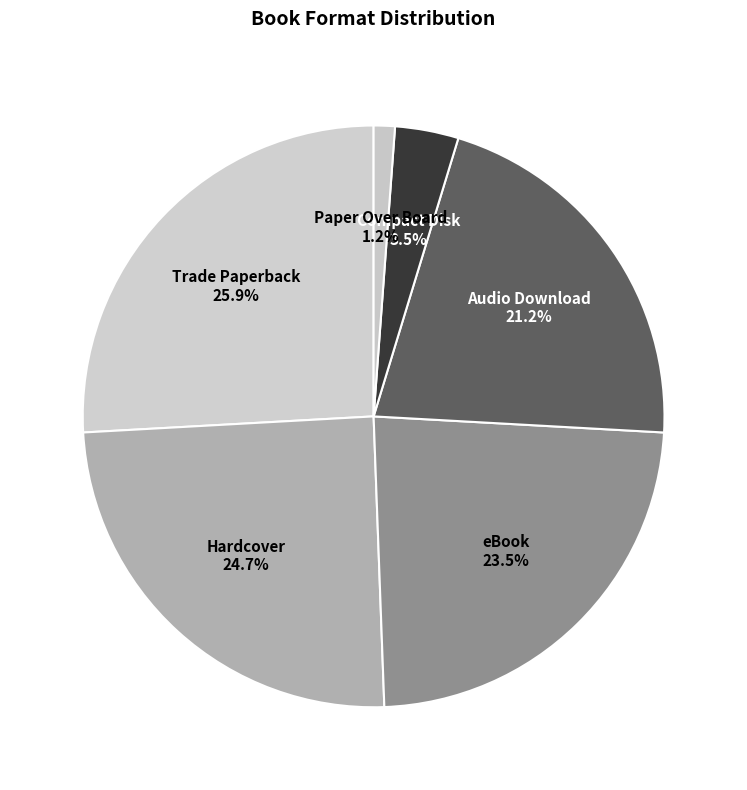

How many segments does this pie chart have?

6